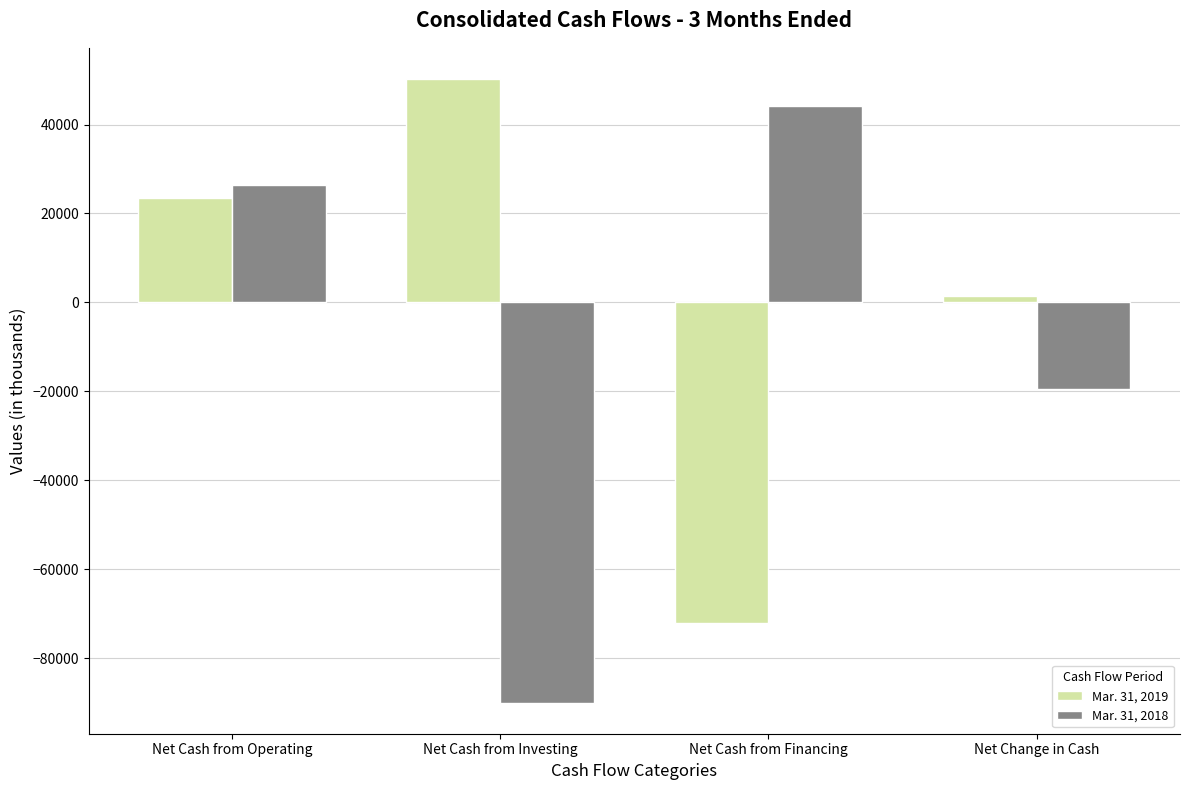

Which series has the widest spread of values?

Mar. 31, 2018